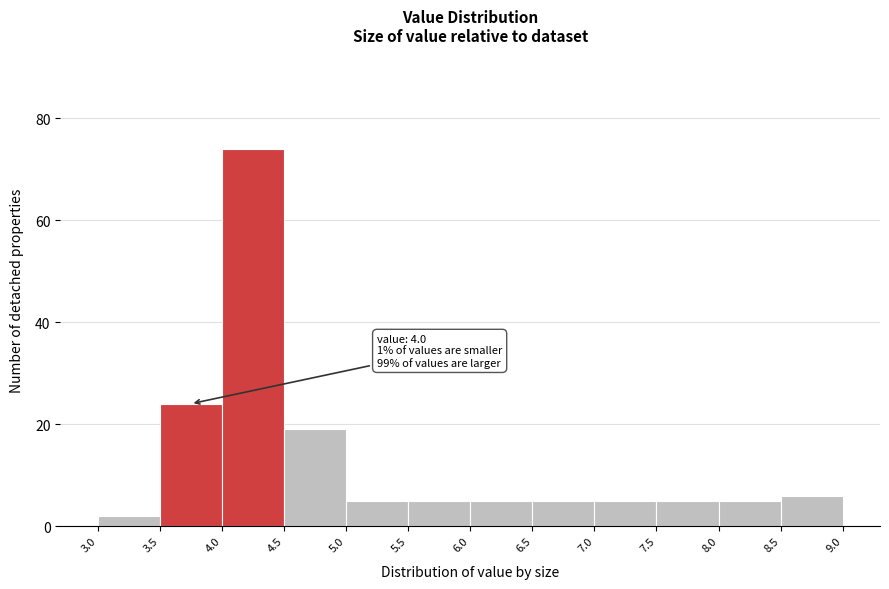

Over which range of the x-axis is the bar tallest?

4.0 to 4.5